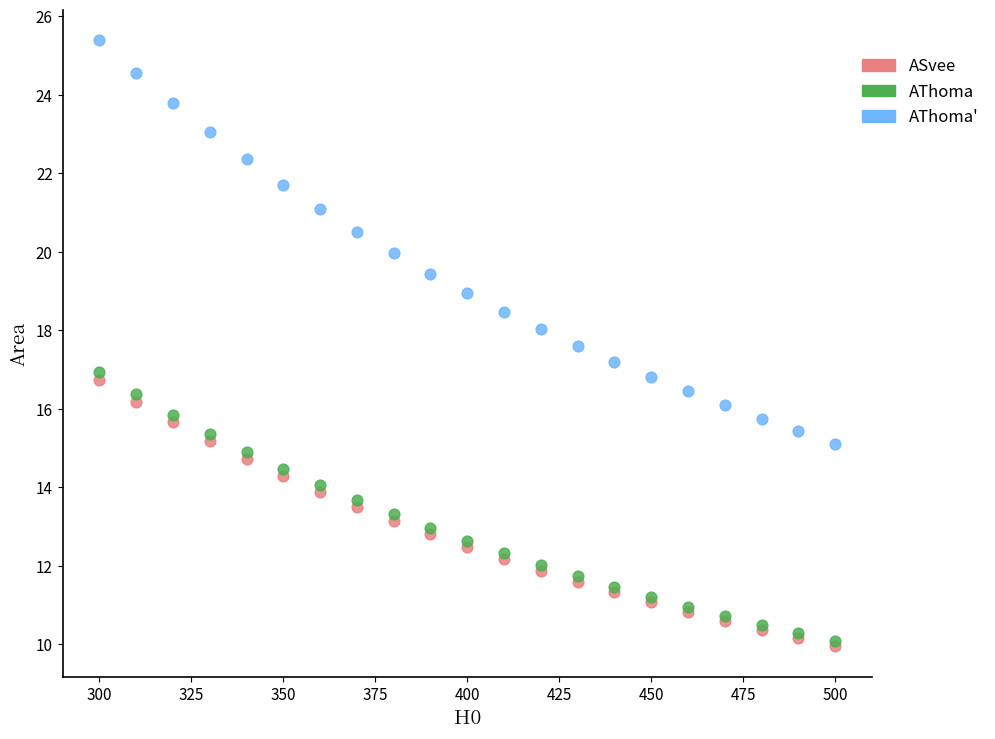

Which series contains the highest Y value?

AThoma'